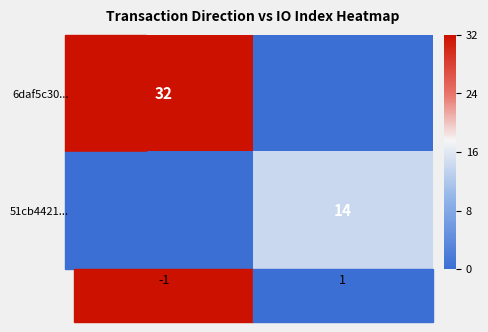

What is the total value across all series at -1?

32